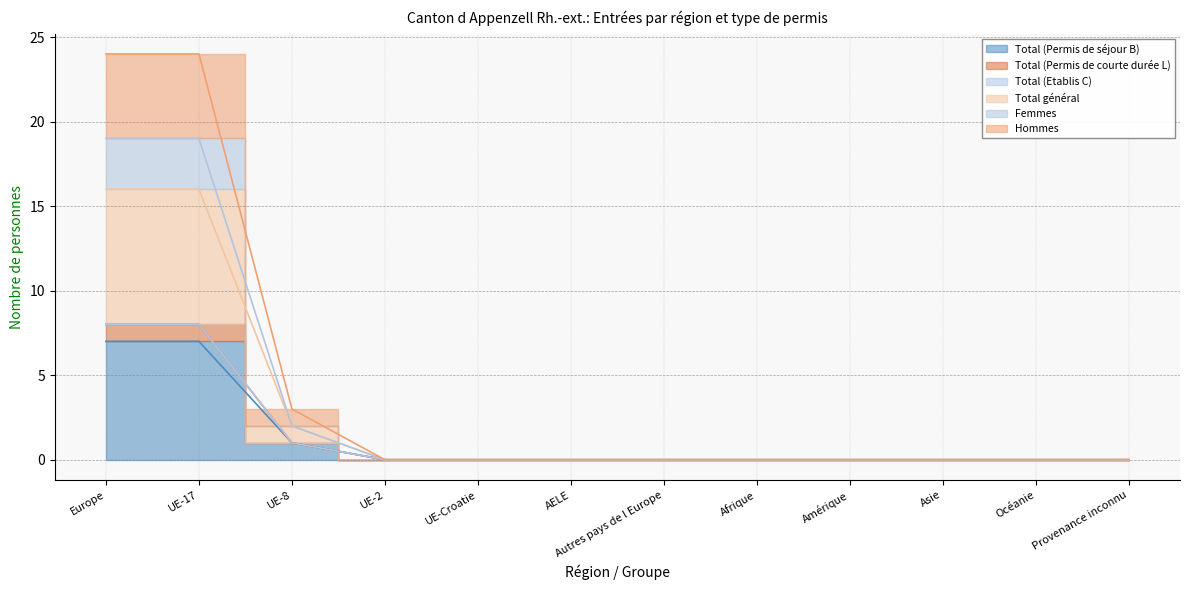

Which series has the largest range (max minus min)?

Hommes